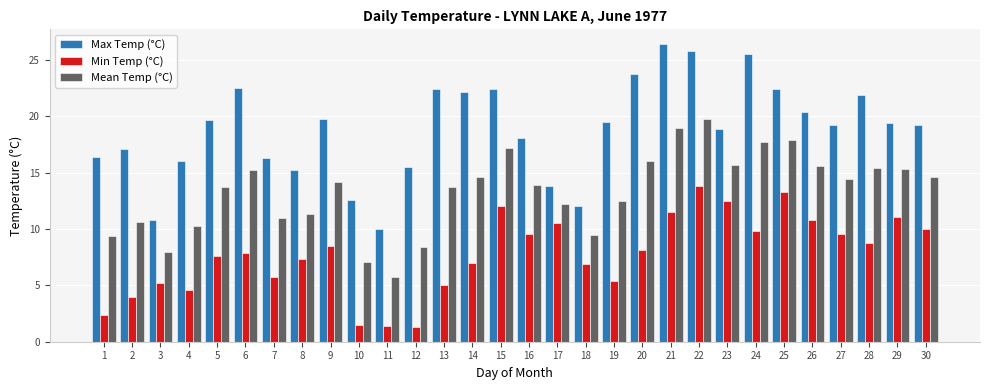

True or false: Min Temp (°C) has a value of 14.6 at 27.

False